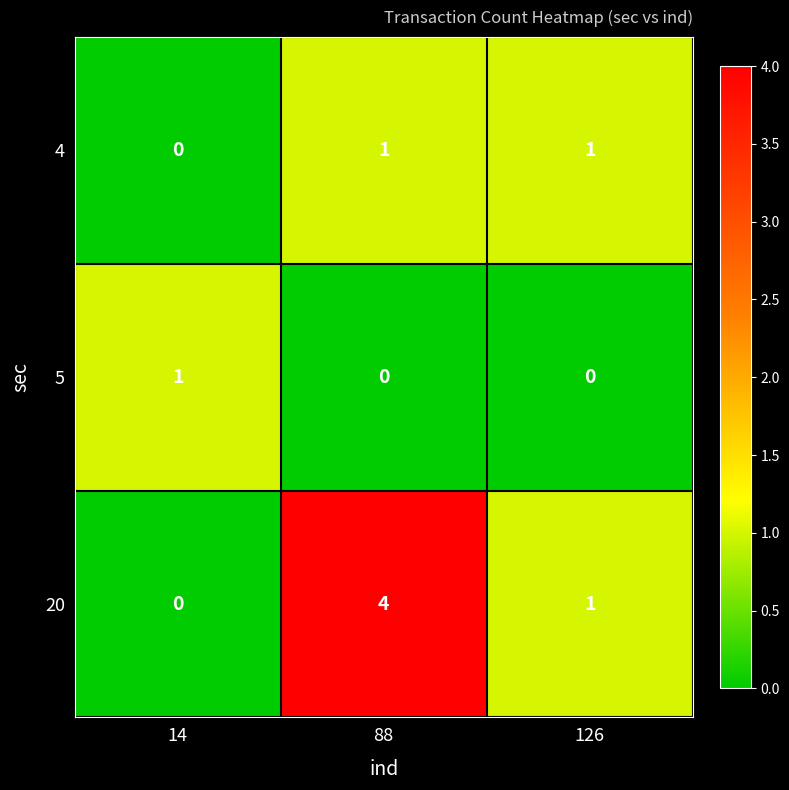

Reading left to right, transcribe all the data shown in this chart.

4: 0	1	1
5: 1	0	0
20: 0	4	1